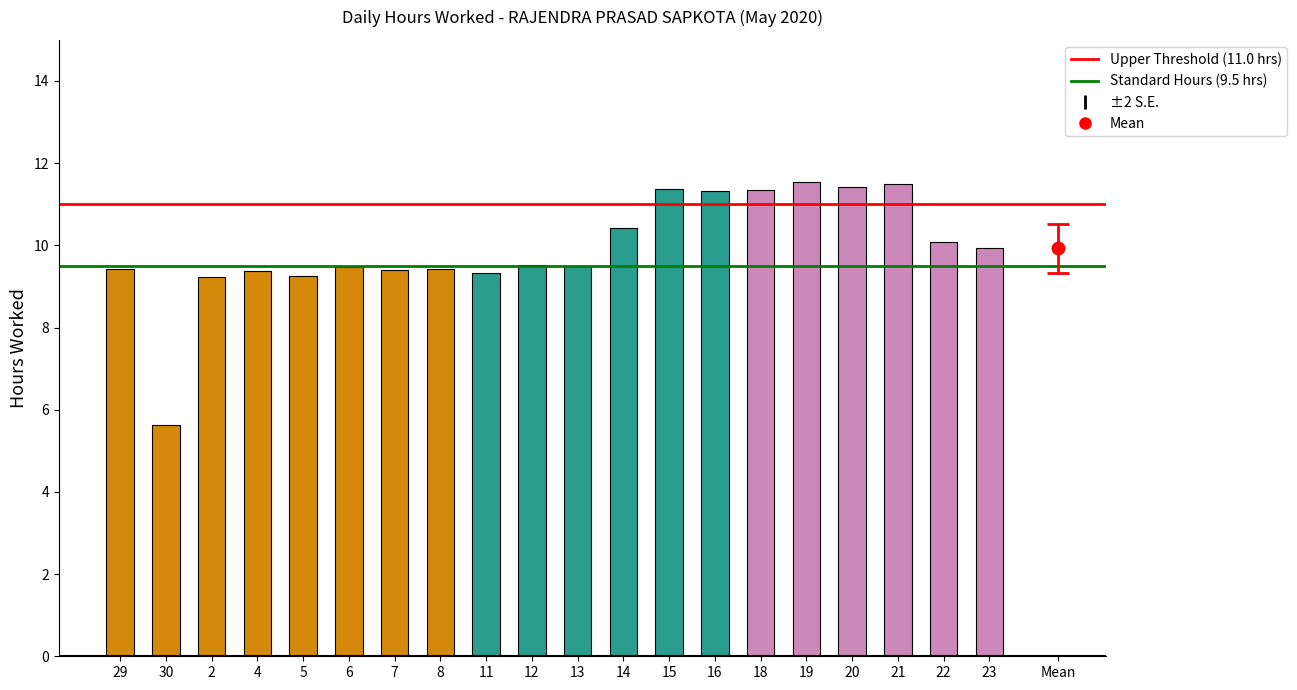

What is the minimum value shown in the chart?

5.6